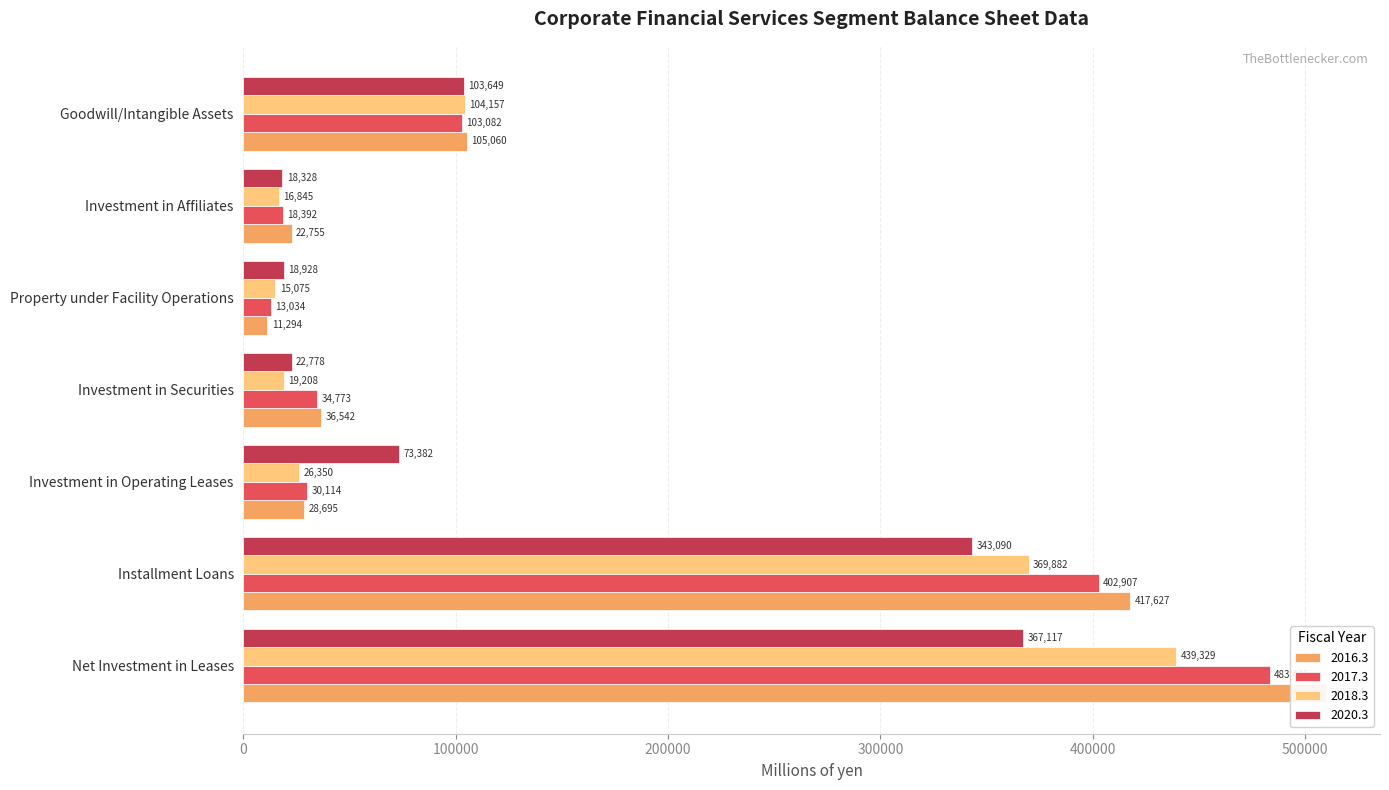

List the series in order of their peak value, highest first.

2016.3, 2017.3, 2018.3, 2020.3